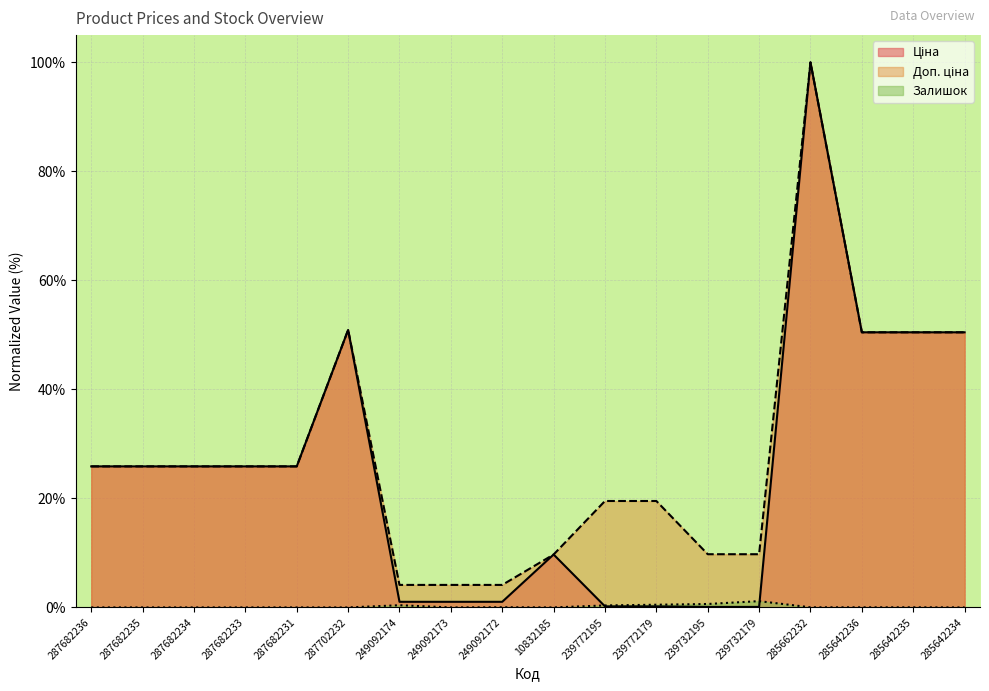

Which category has the lowest value in the Залишок series?

287682236